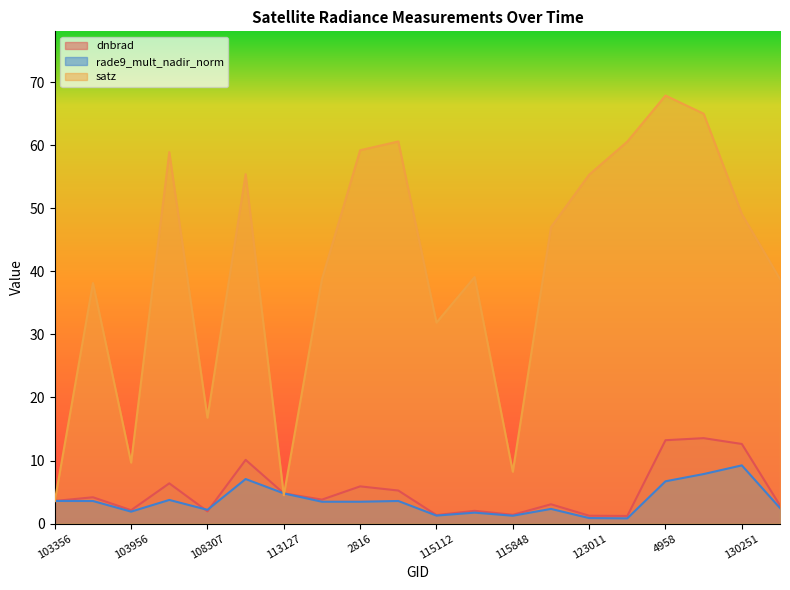

What is the sum of the rade9_mult_nadir_norm values at 103956 and 130059?

9.7